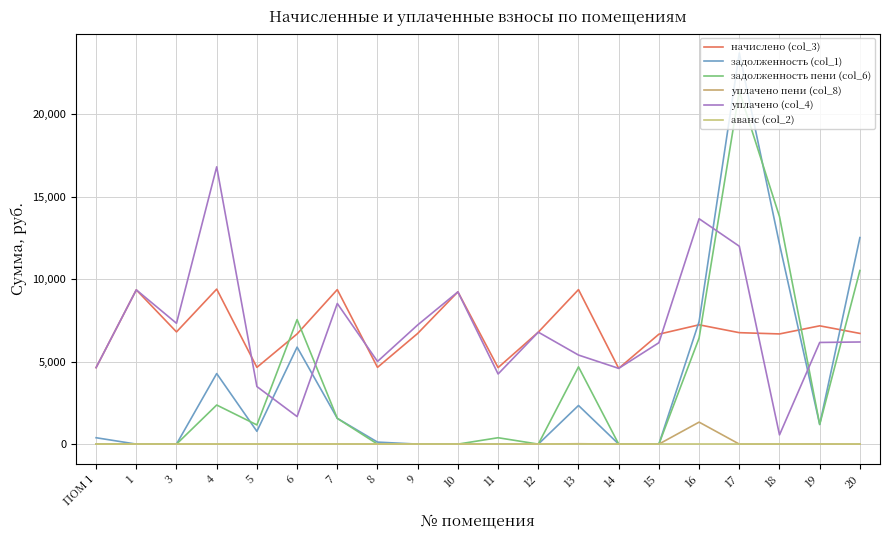

How many lines are shown in the chart?

6